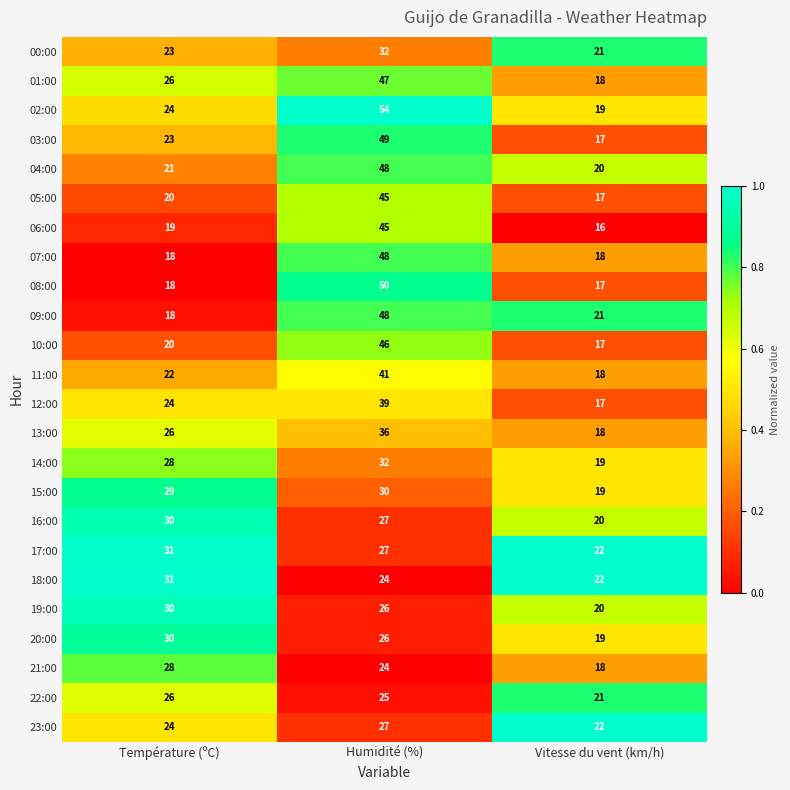

List the labels in order of 00:00 value, smallest first.

Vitesse du vent (km/h), Température (ºC), Humidité (%)